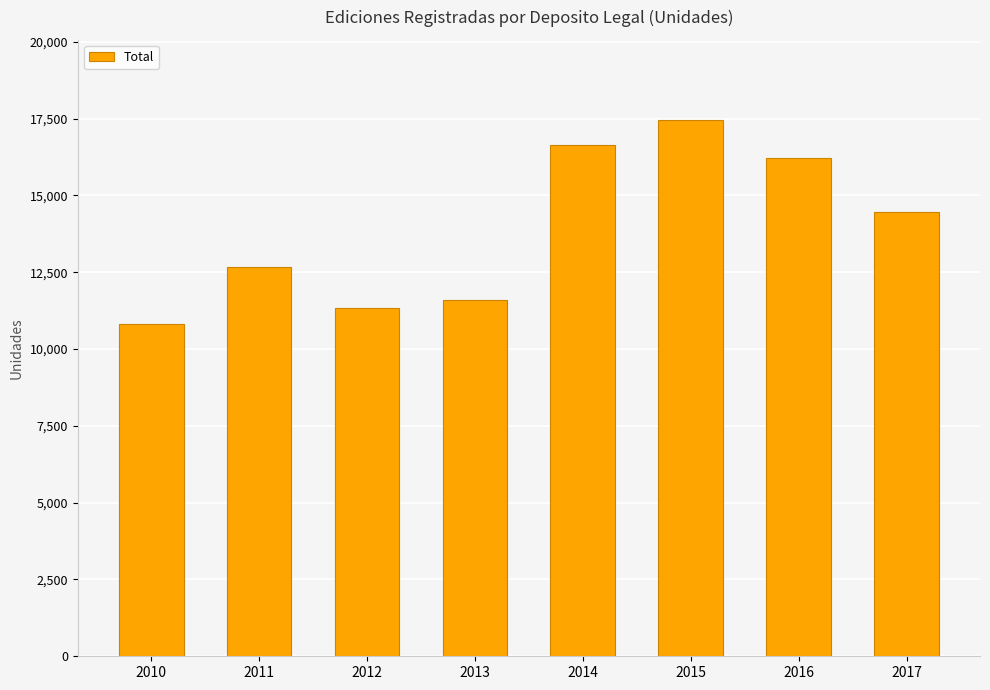

Count the number of categories in the chart.

8